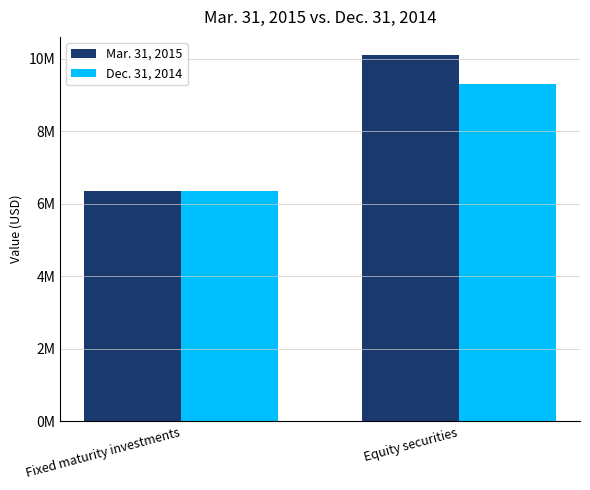

At which label does Mar. 31, 2015 reach its peak?

Equity securities